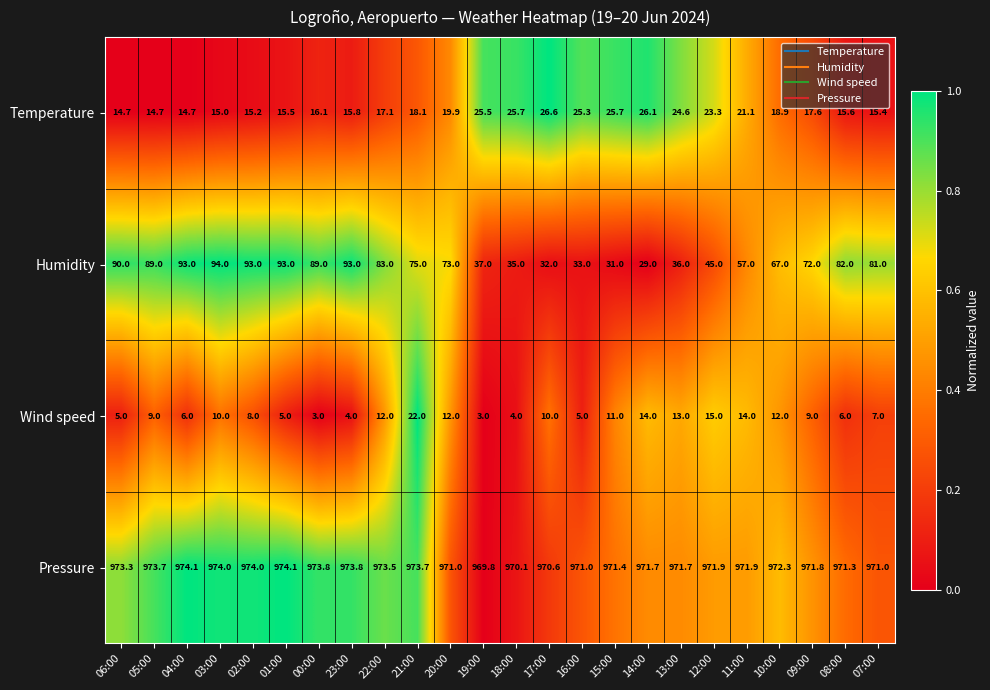

What is the difference between the highest and lowest values at 12:00?

956.9